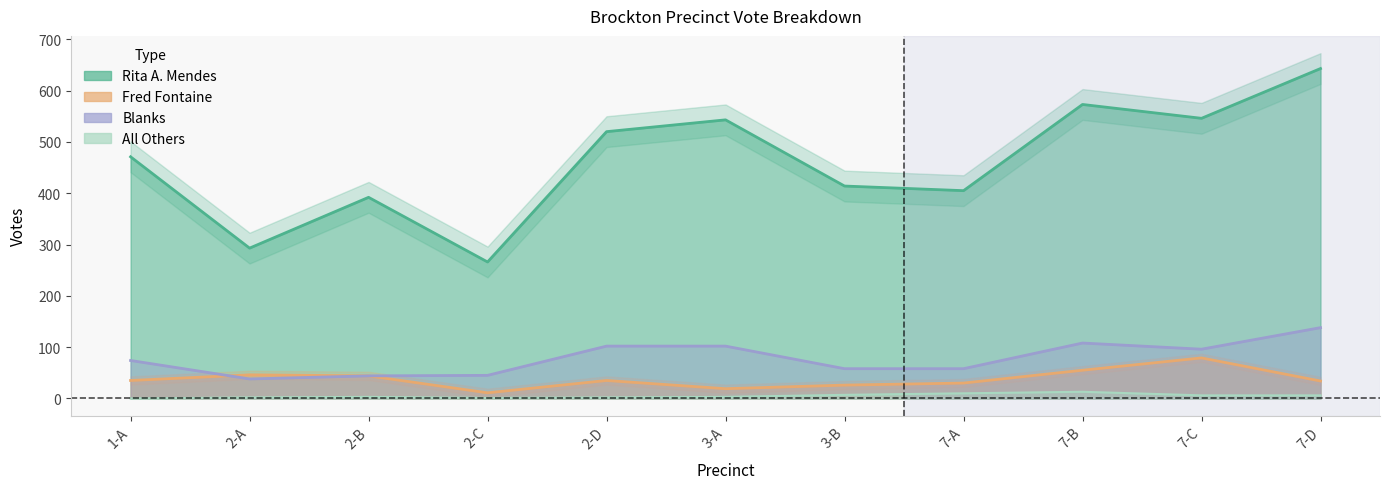

What is the label of the 9th point from the right?

2-B